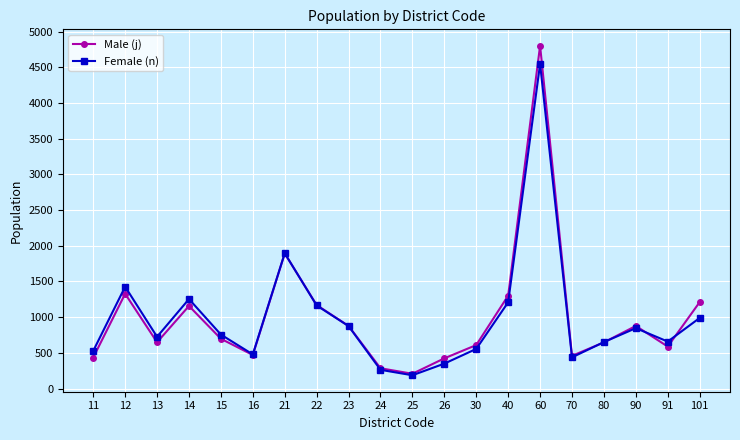

What is the difference between the maximum and minimum values in the Female (n) series?

4362